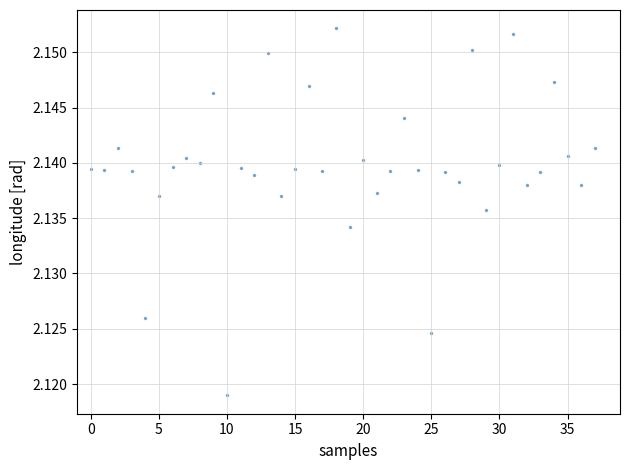

How many points are shown in the scatter plot?

38